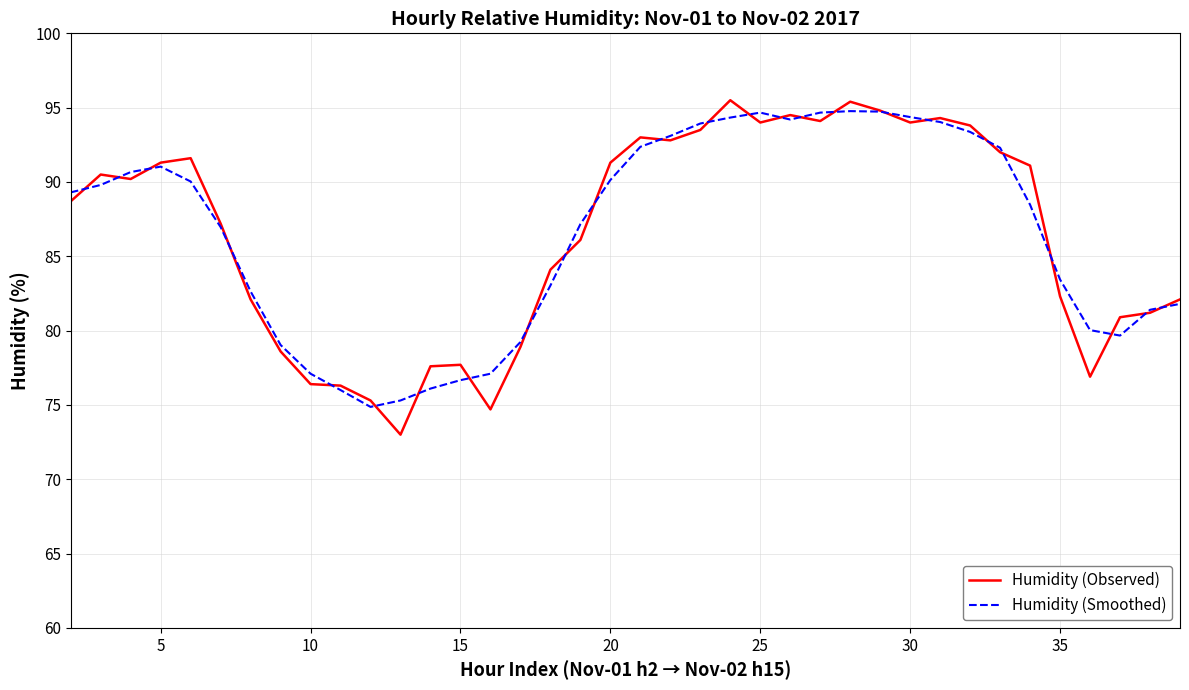

At how many categories does at least one series exceed 78?

31